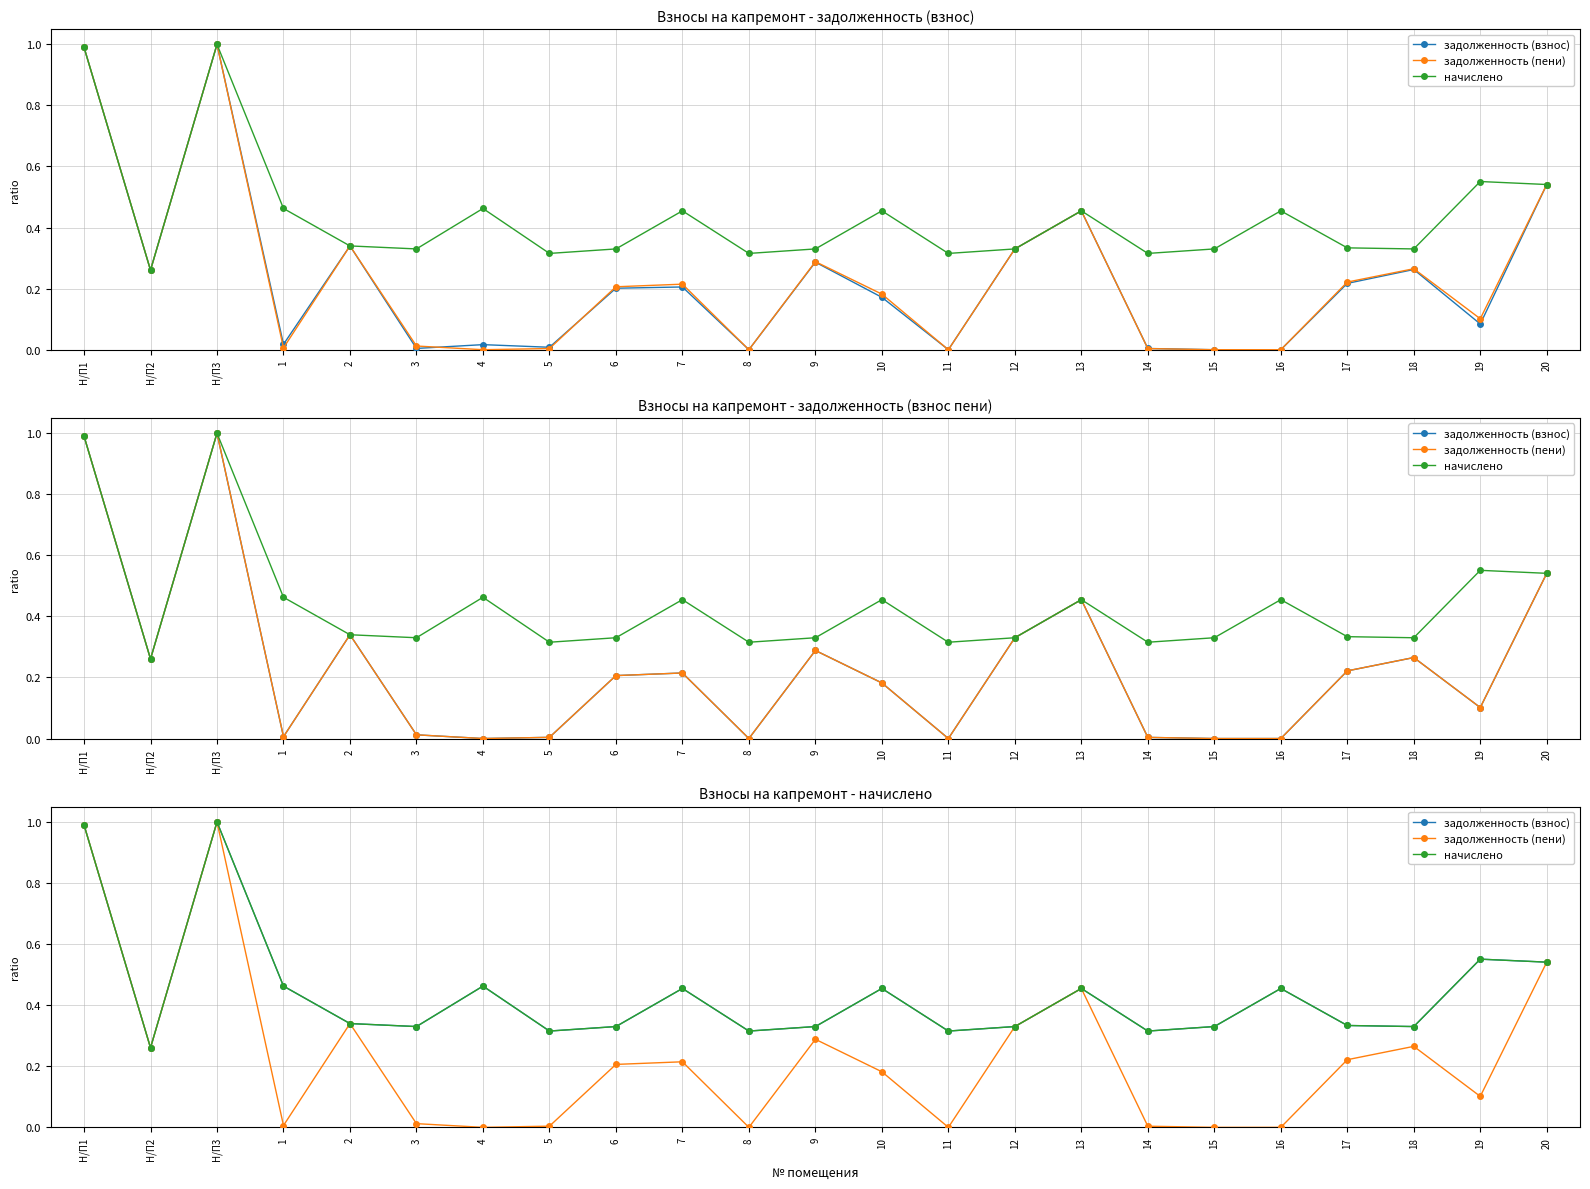

True or false: задолженность (взнос) and начислено cross at least once.

False